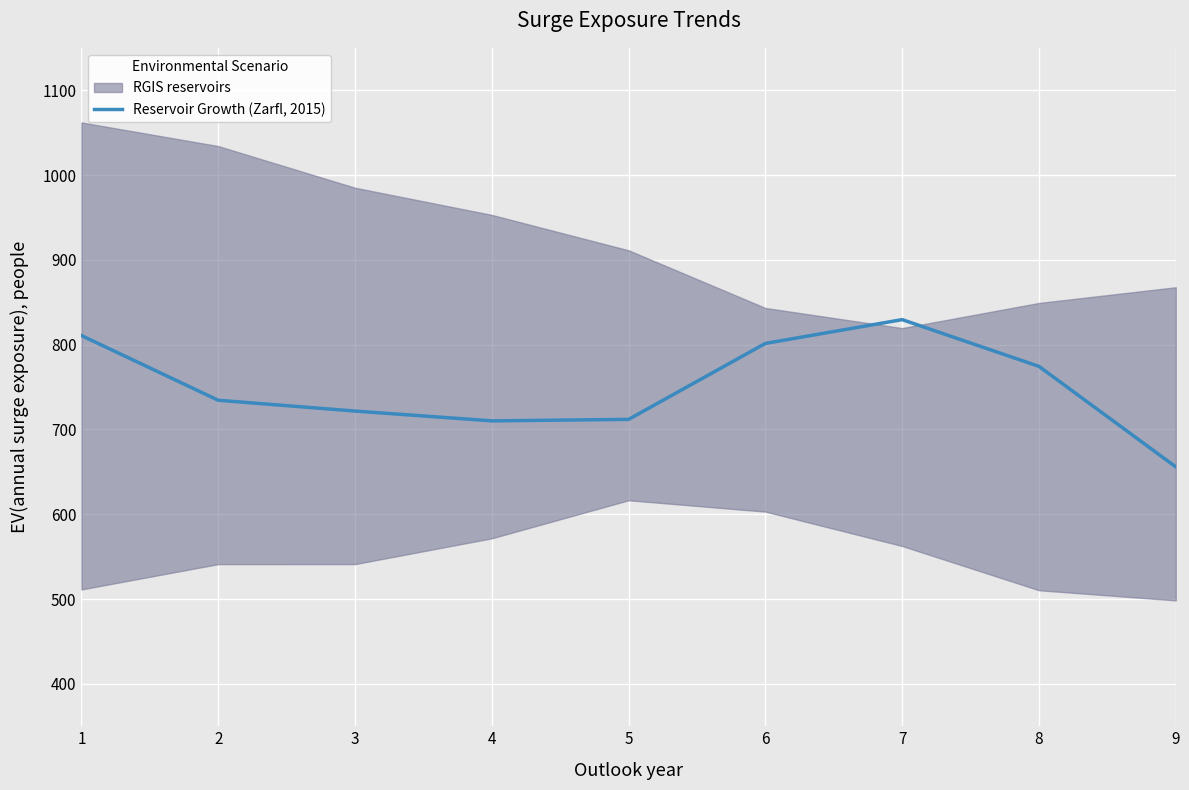

What is the sum of all values?

6750.0